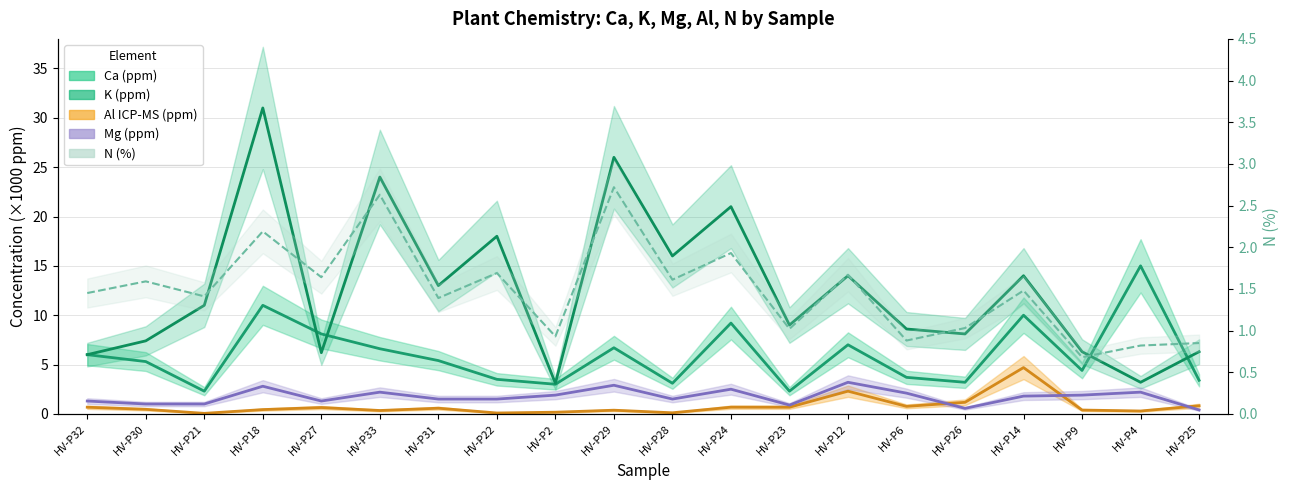

True or false: Mg (ppm) has a value of 1.5 at HV-P31.

True